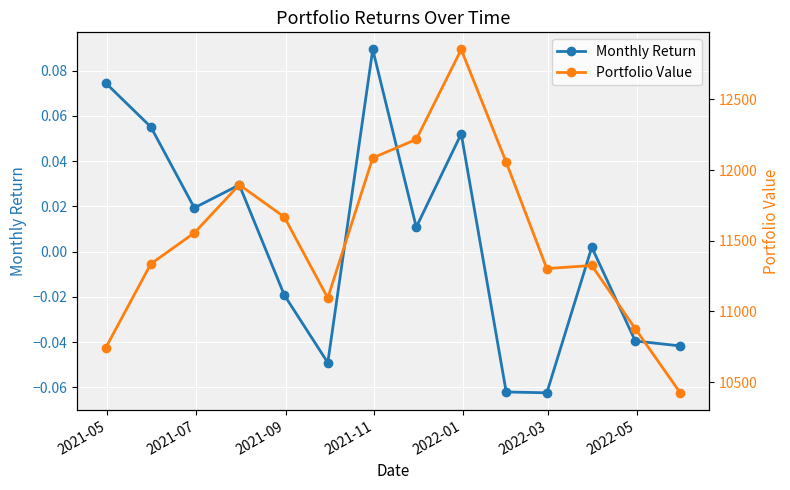

How many interior local valleys does the Monthly Return series have?

4